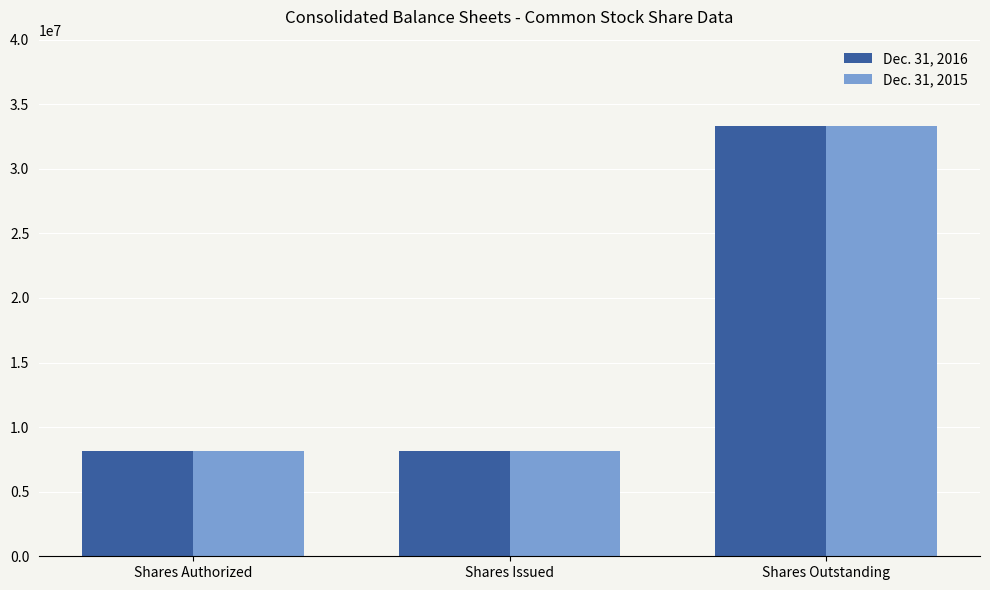

What is the label of the 1st bar from the right?

Shares Outstanding